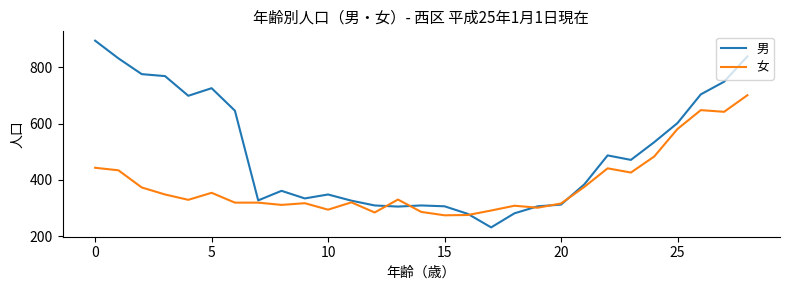

At how many categories does at least one series exceed 859?

1